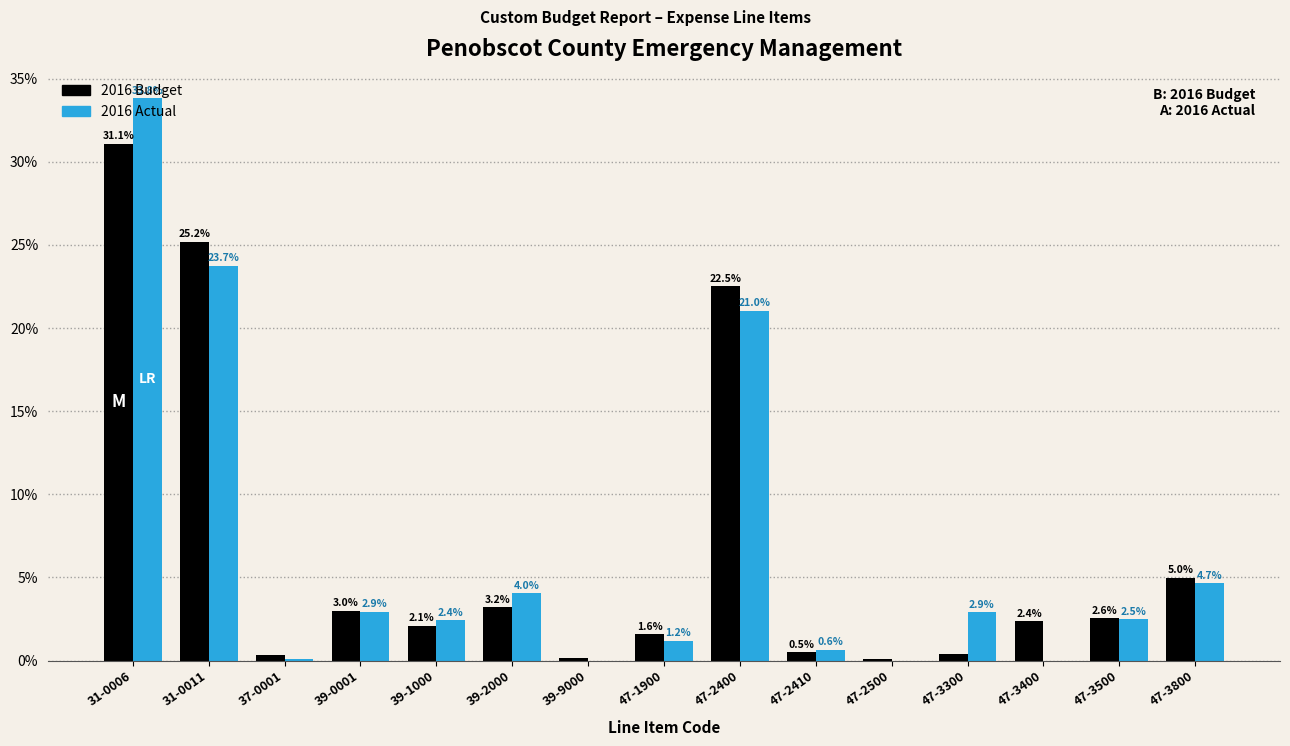

True or false: 2016 Actual has a value of 21.0 at 47-2400.

True